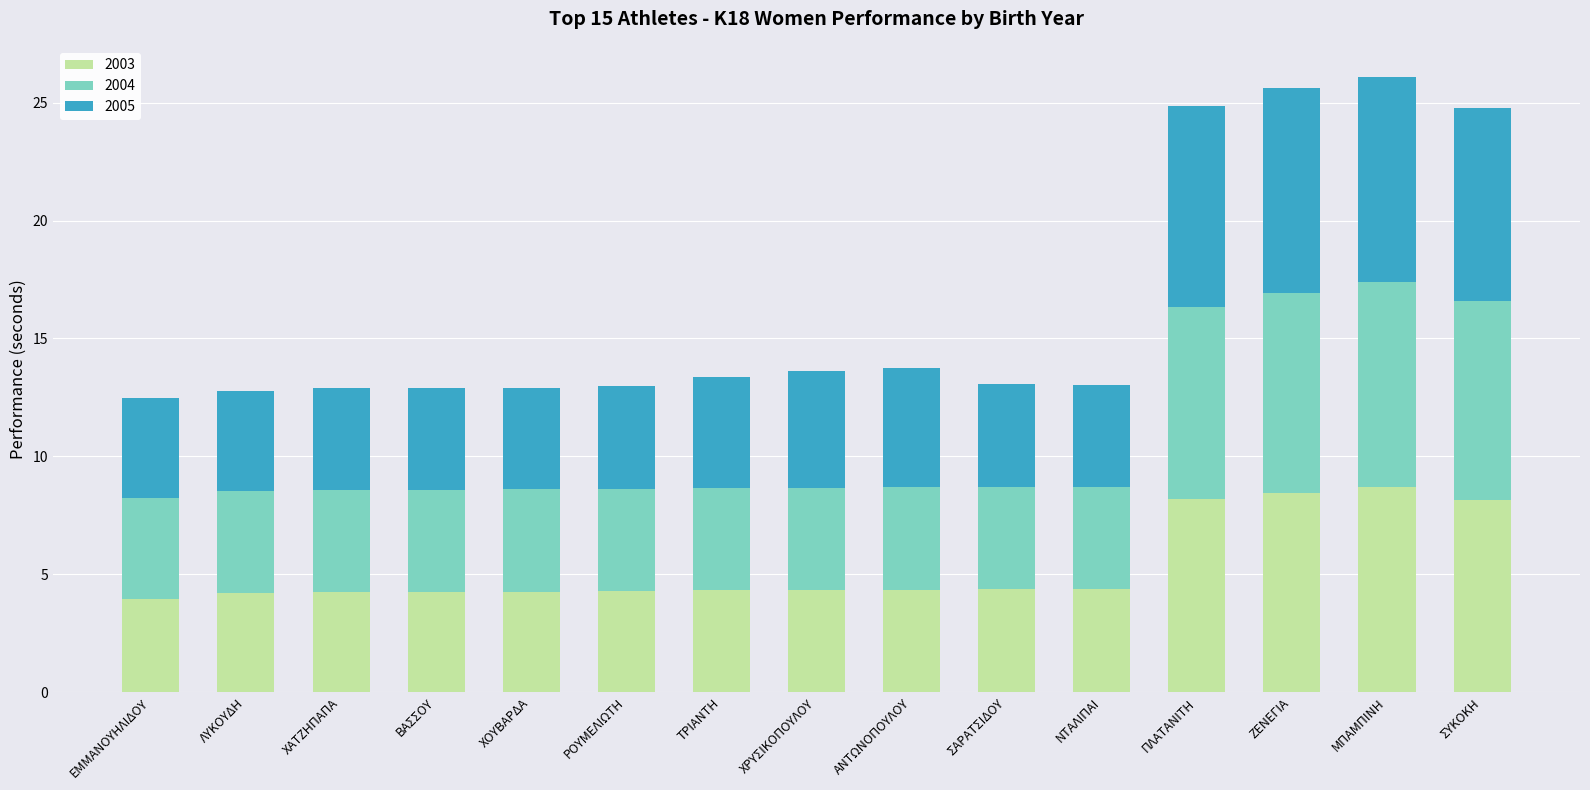

What is the sum of all 2003 values?

80.4